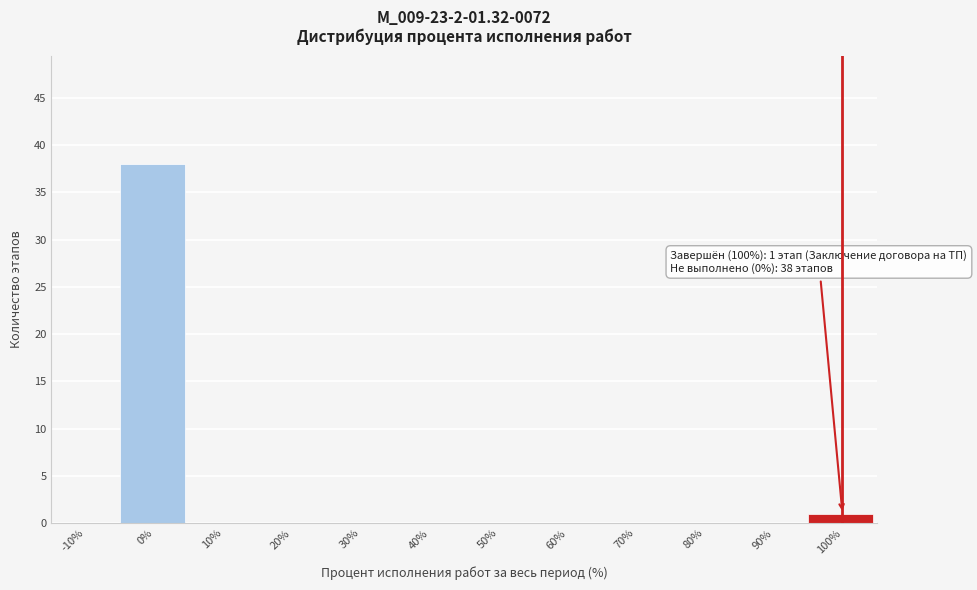

Reading left to right, what are all the values shown in this chart?

-10%=0	0%=38	10%=0	20%=0	30%=0	40%=0	50%=0	60%=0	70%=0	80%=0	90%=0	100%=1